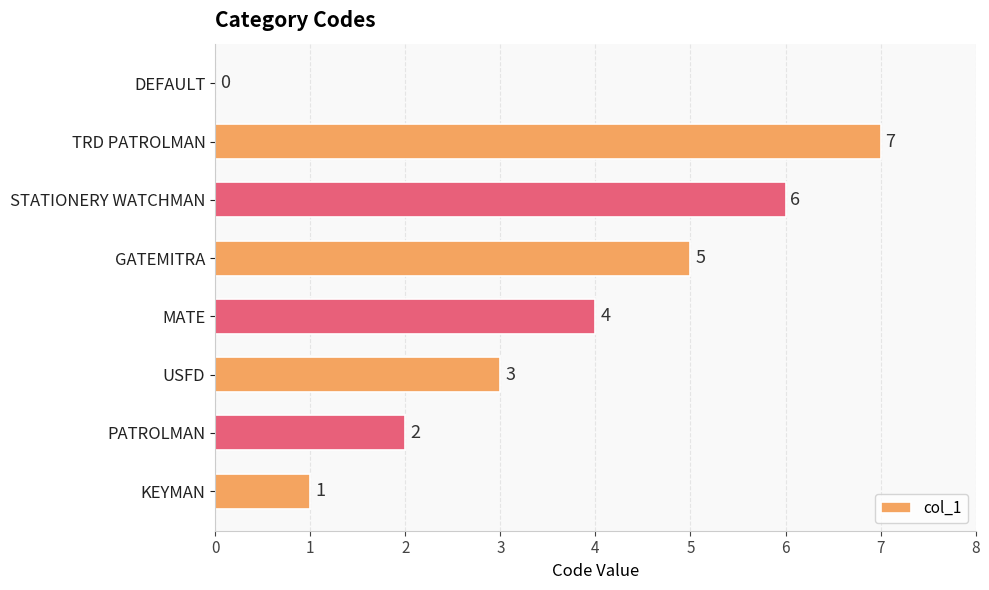

Which category has the highest value across all series?

TRD PATROLMAN